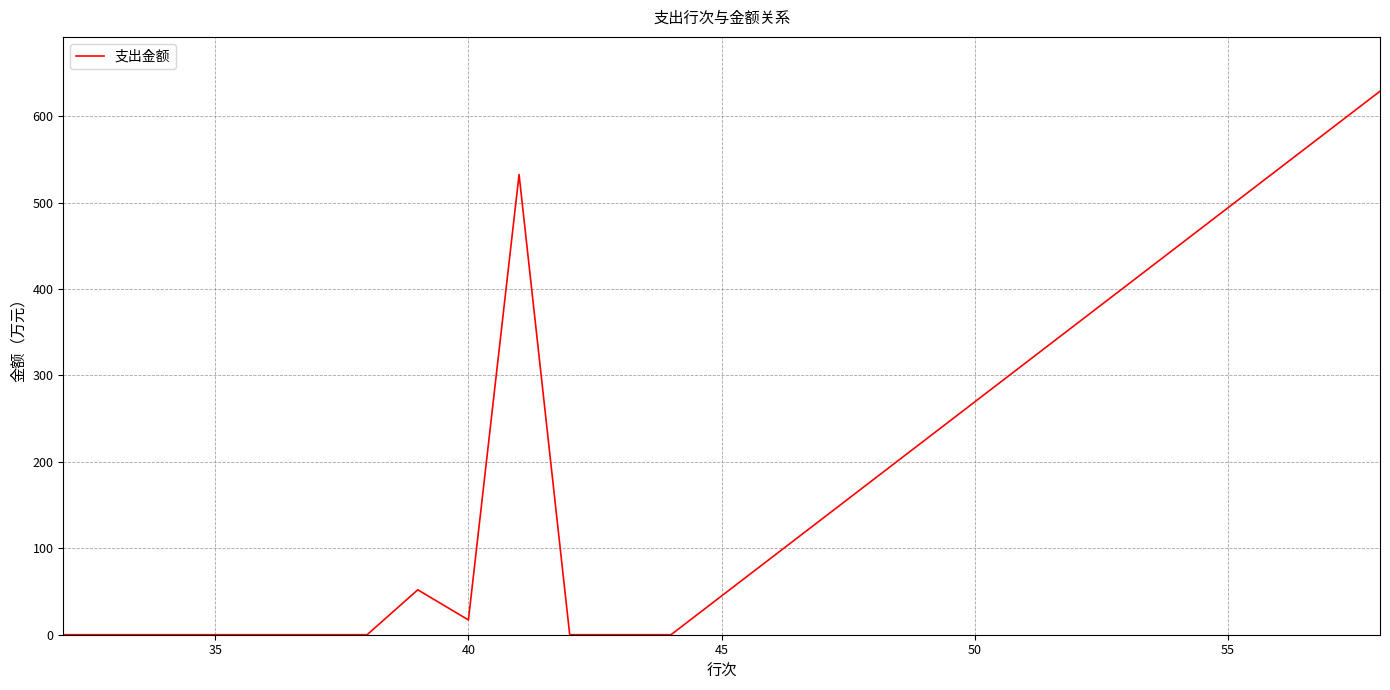

What is the difference between the maximum and minimum values?

628.9